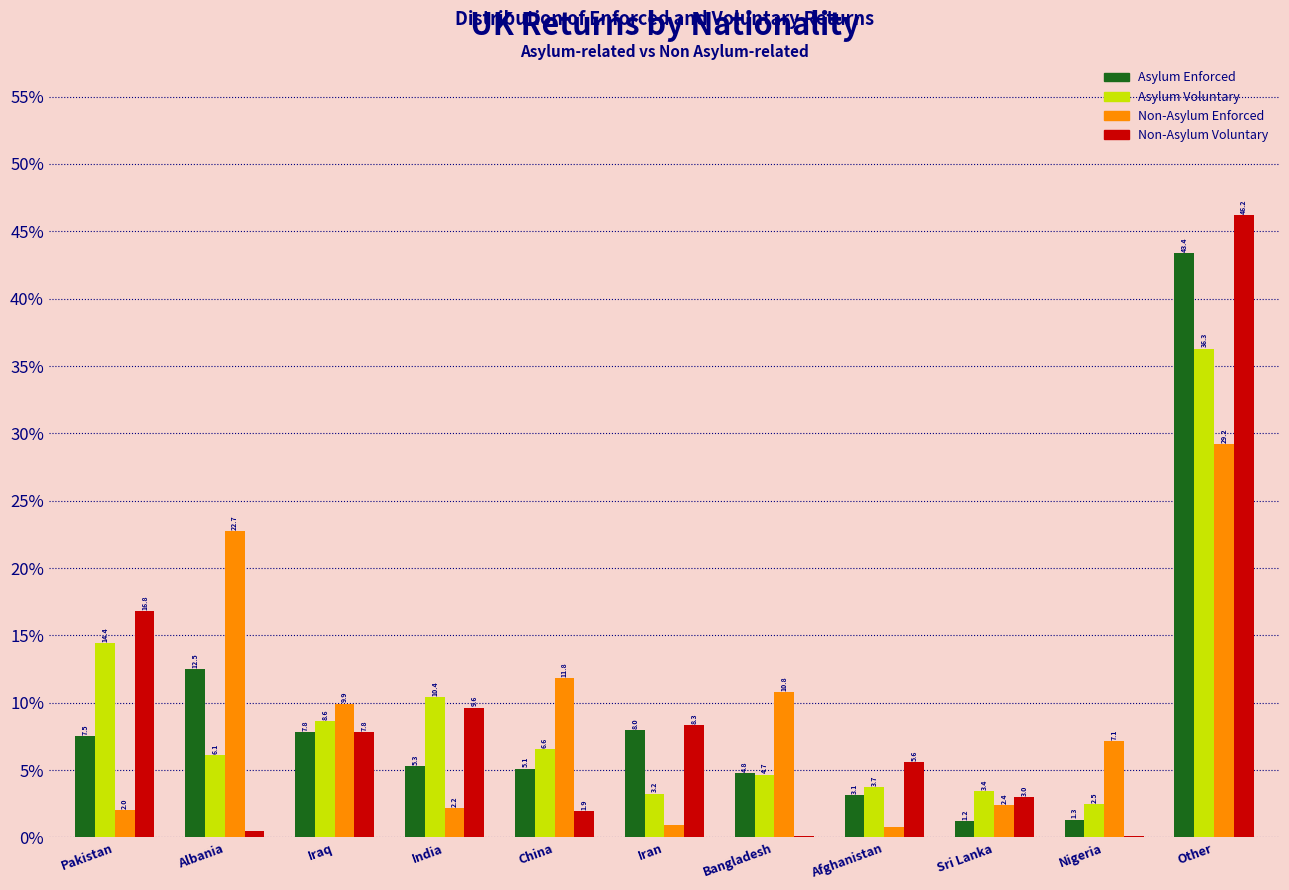

At which label is Non-Asylum Enforced closest to 14?

China